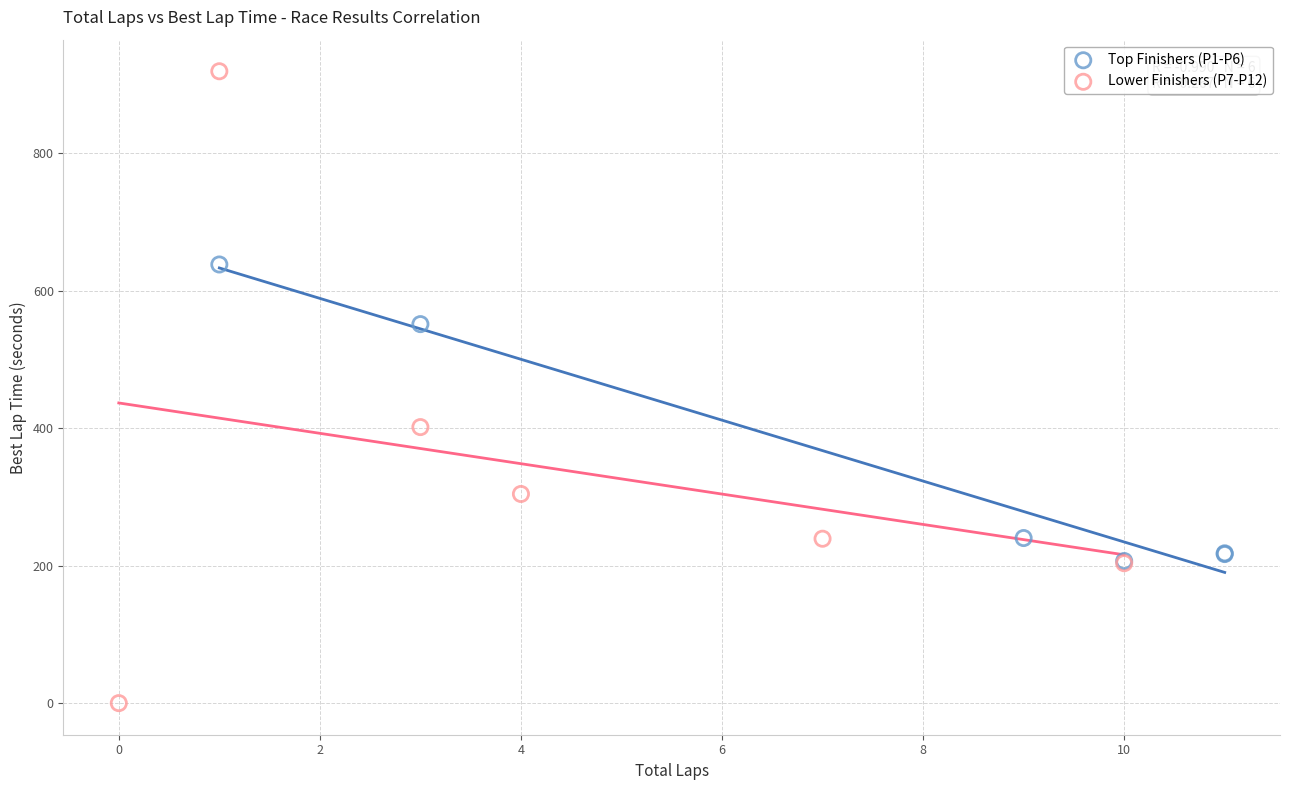

Which series reaches the maximum Y coordinate?

Lower Finishers (P7-P12)